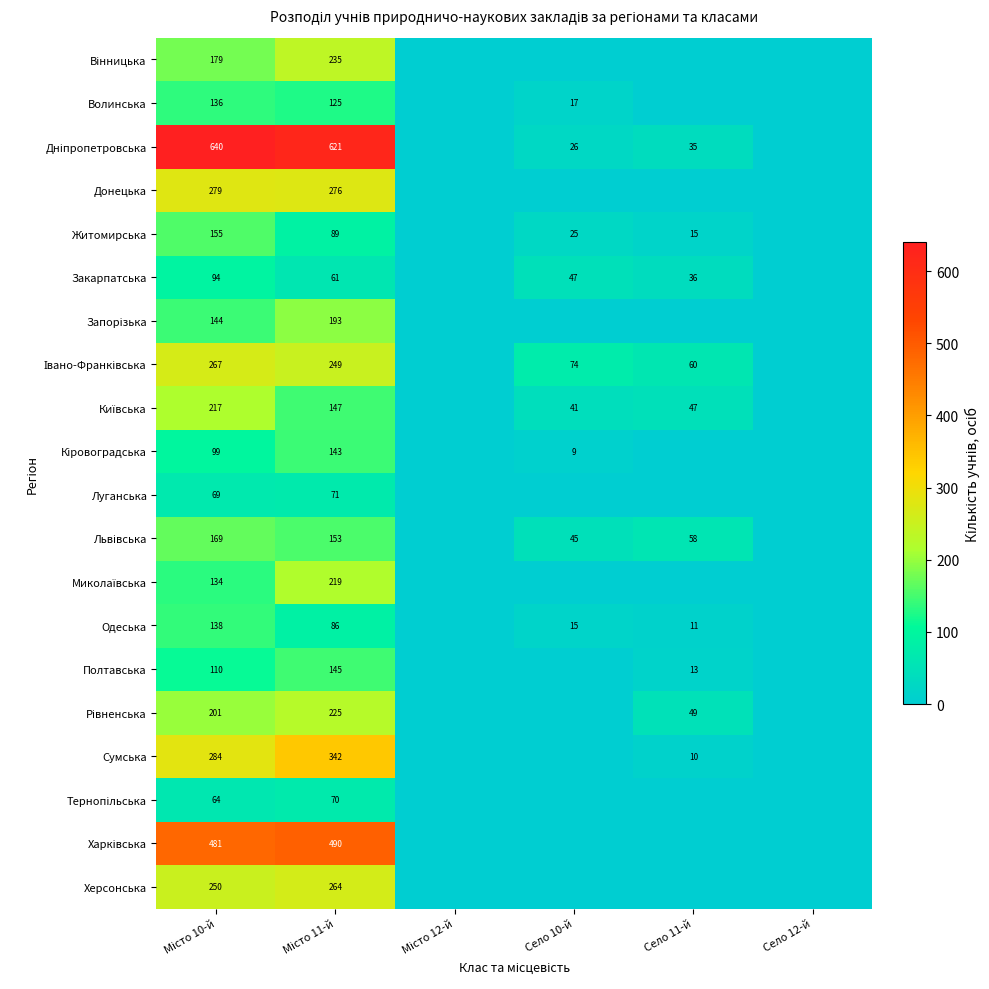

The Житомирська series shows 15 at Село 11-й. True or false?

True